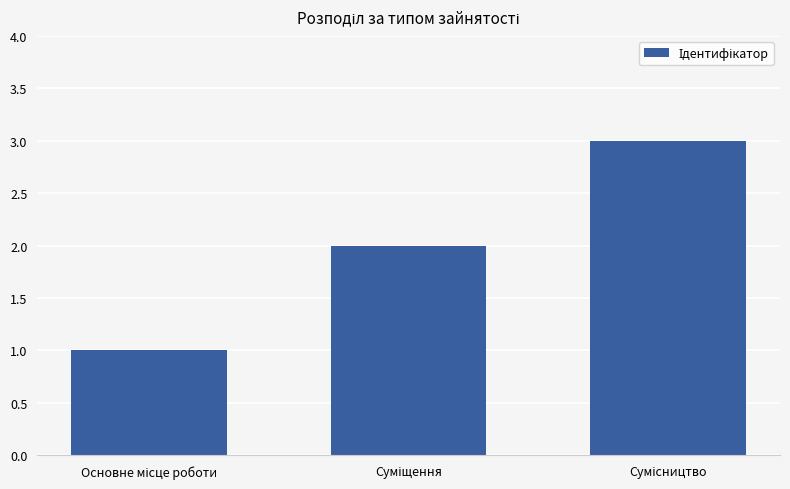

What is the sum of all values?

6